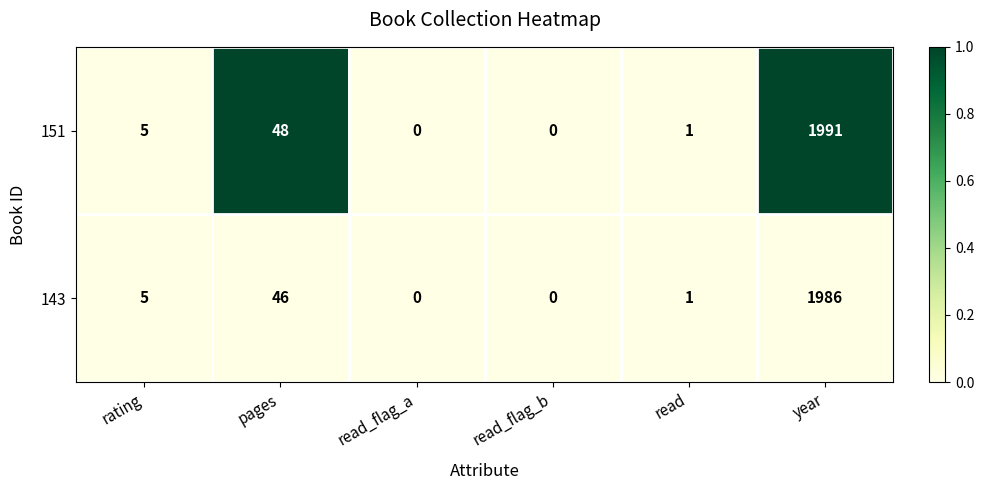

What is the maximum value for 151?

1991